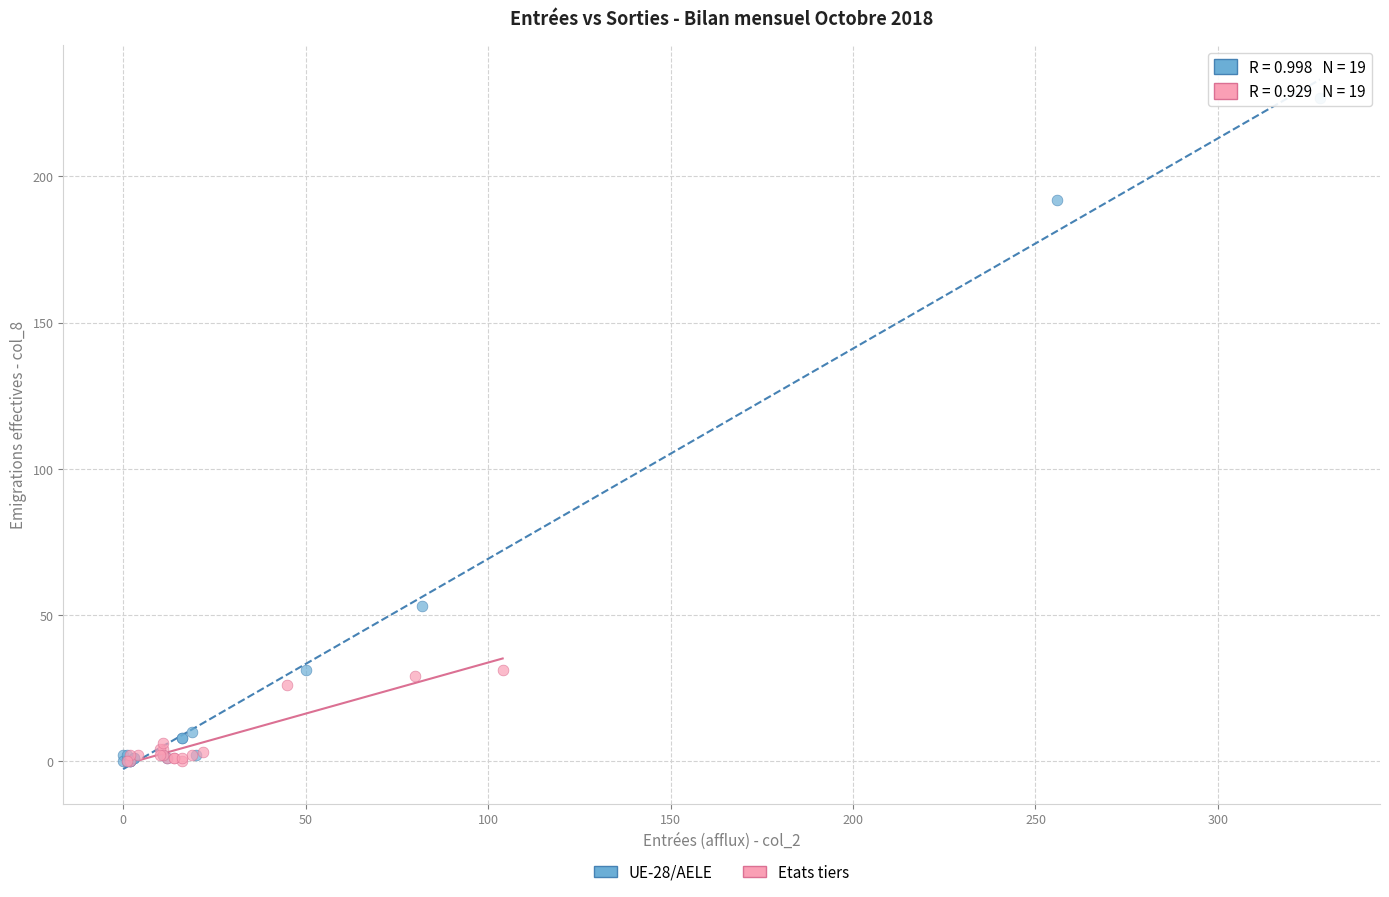

Which series has the largest Y range (max minus min)?

UE-28/AELE